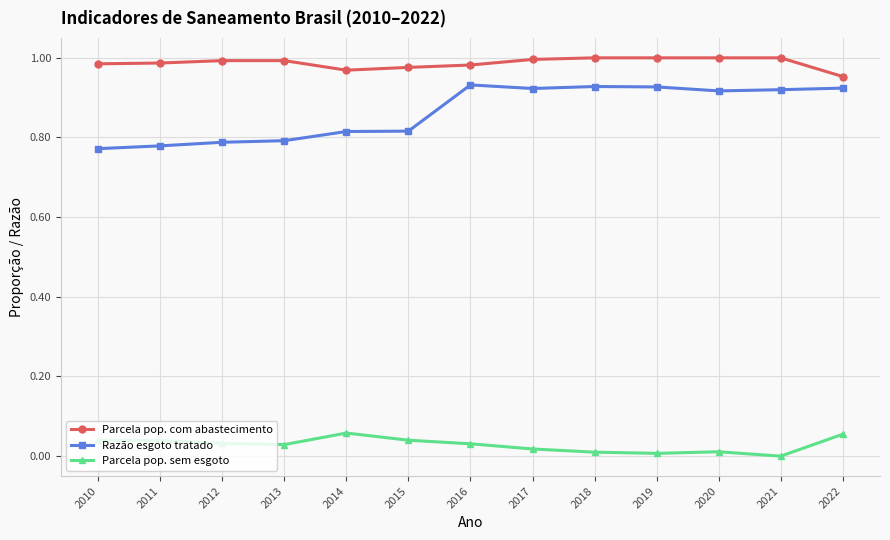

Is the value of Razão esgoto tratado at 2014 greater than the value of Parcela pop. sem esgoto at 2022?

Yes